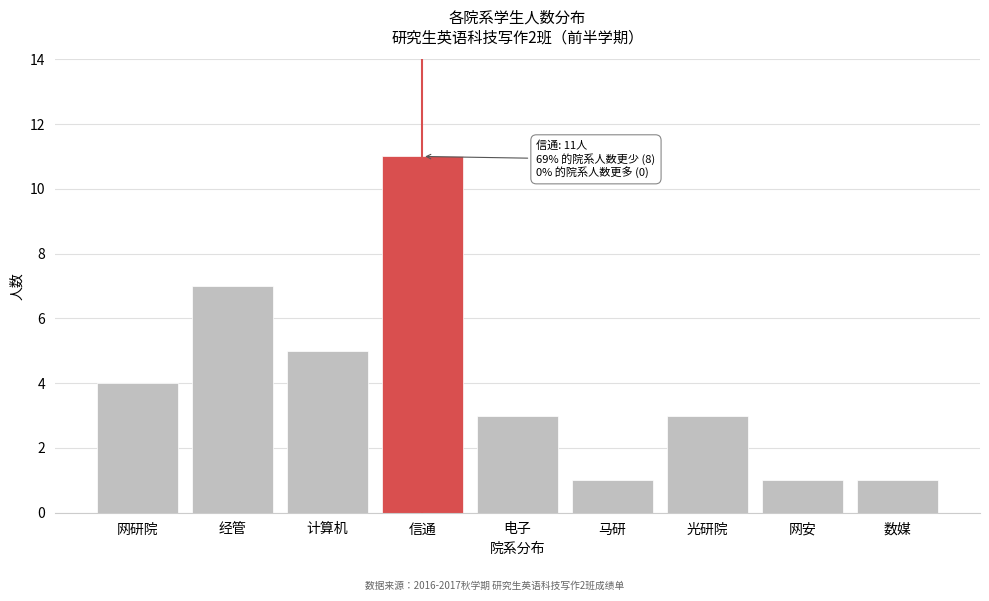

Reading right to left, transcribe all the data shown in this chart.

数媒=1	网安=1	光研院=3	马研=1	电子=3	信通=11	计算机=5	经管=7	网研院=4